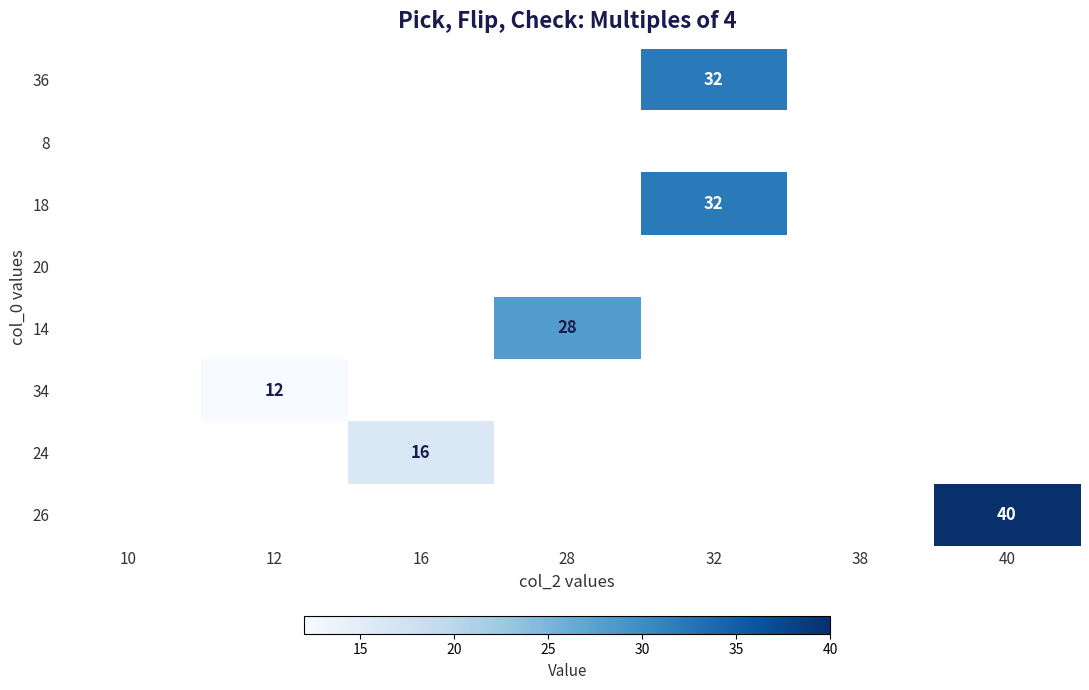

What is the greatest value displayed?

40.0